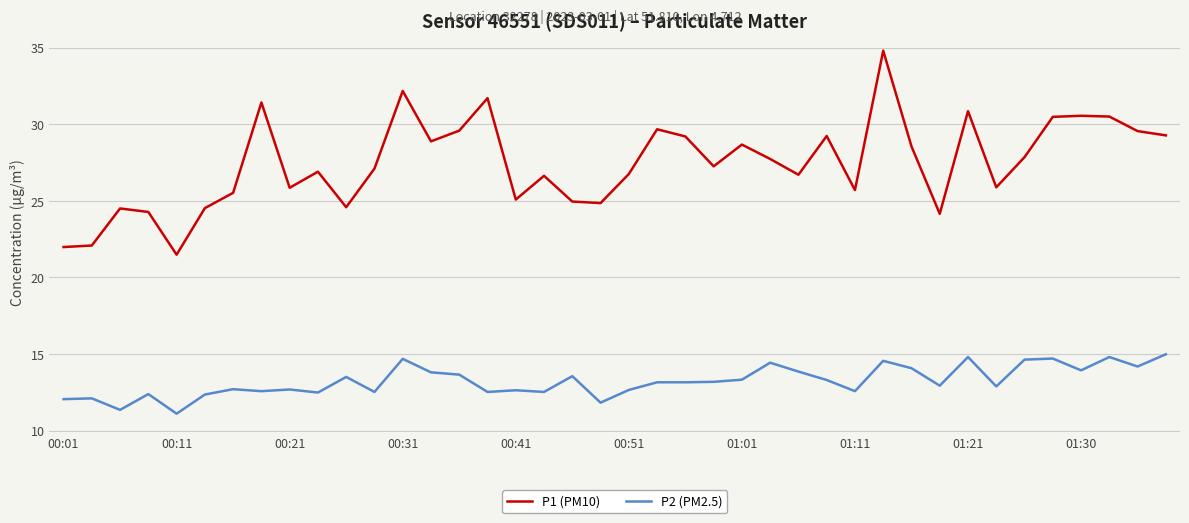

Is this an area chart (filled region under the line)?

No